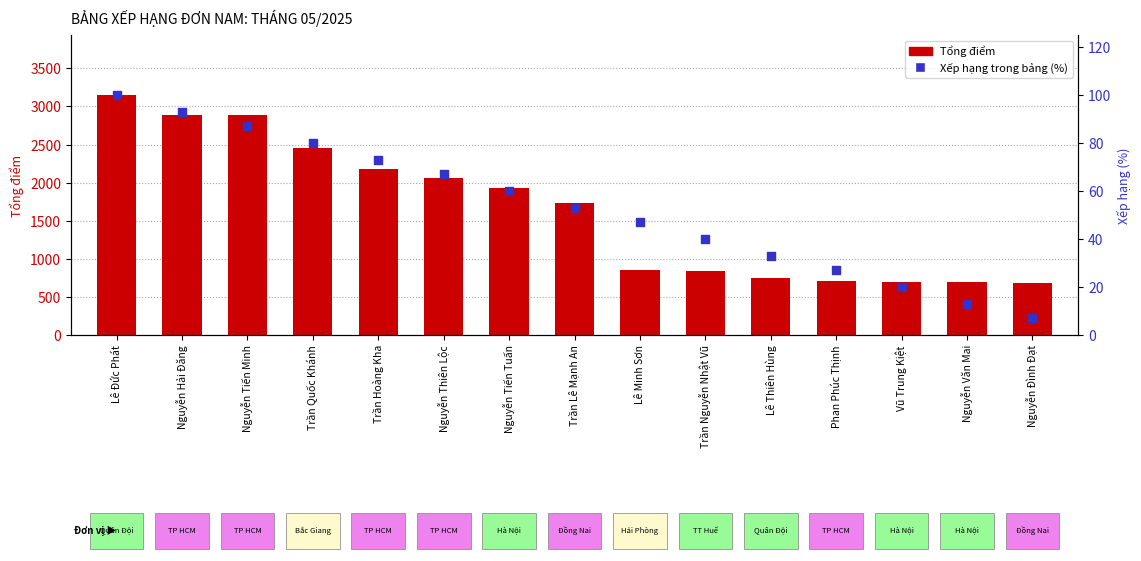

Which series reaches the minimum Y coordinate?

Xếp hạng (%)